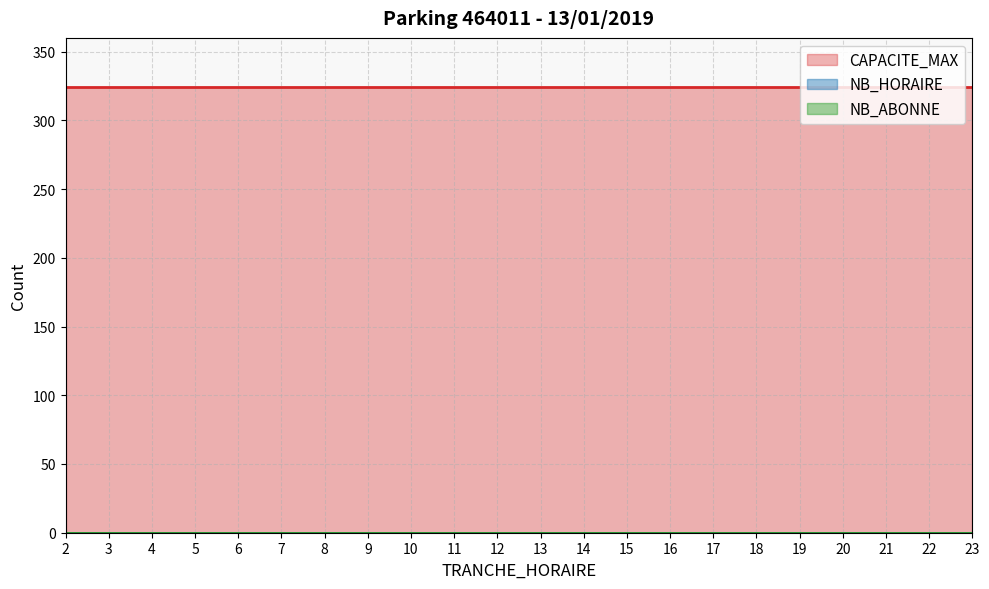

What is the difference between the highest and lowest values at 11?

324